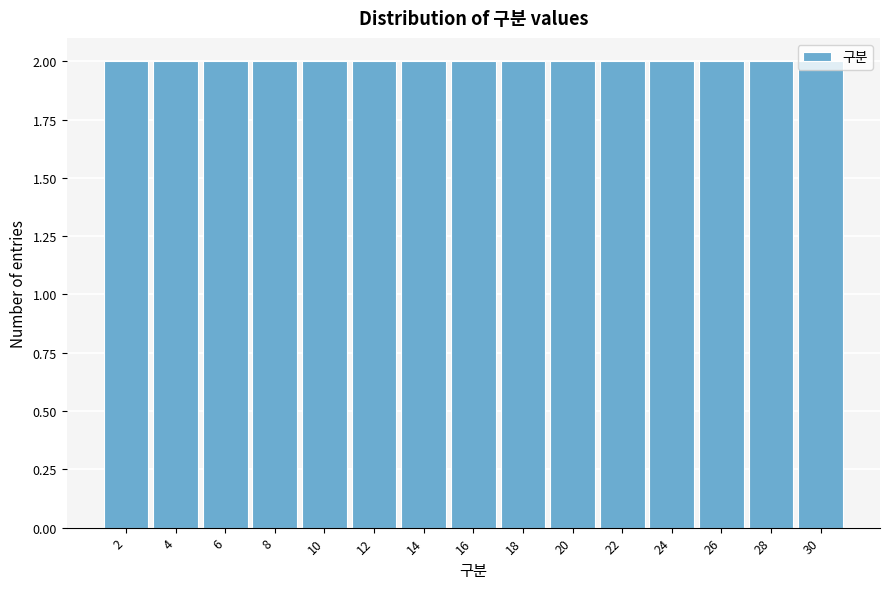

How tall is the bar that spans 19 to 21 on the x-axis? The values are not printed on the chart, so give them approximately, as read against the axis.

2